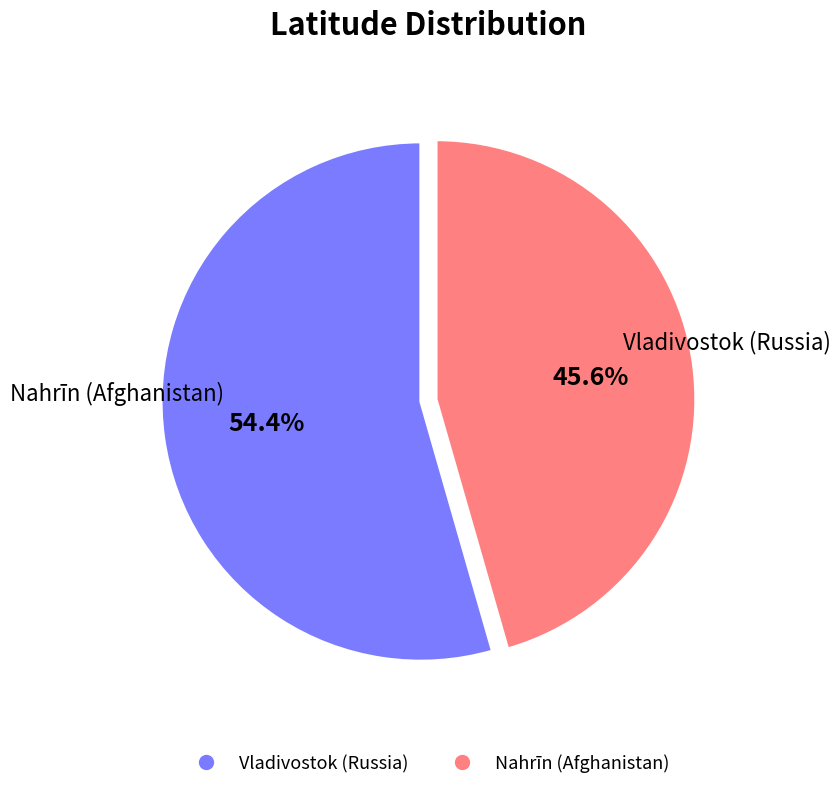

To the nearest percent, what is the difference between the Nahrīn (Afghanistan) and Vladivostok (Russia) slice percentages?

9%